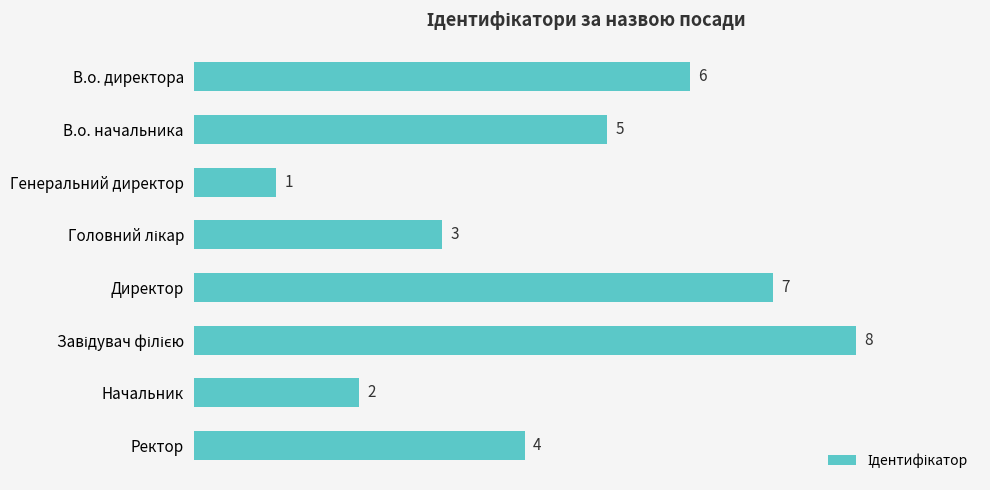

True or false: the data shows 5 at В.о. начальника.

True